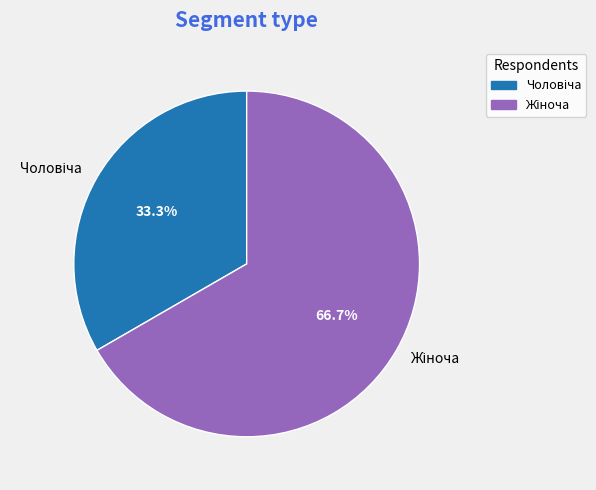

Does any single category account for the majority?

Yes